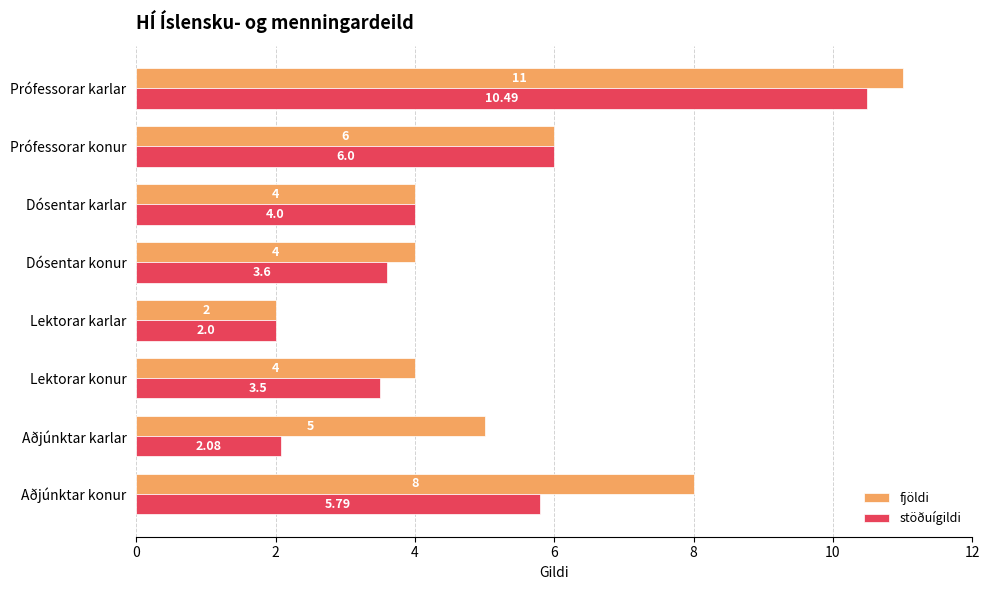

Which category has the highest value across all series?

Prófessorar karlar